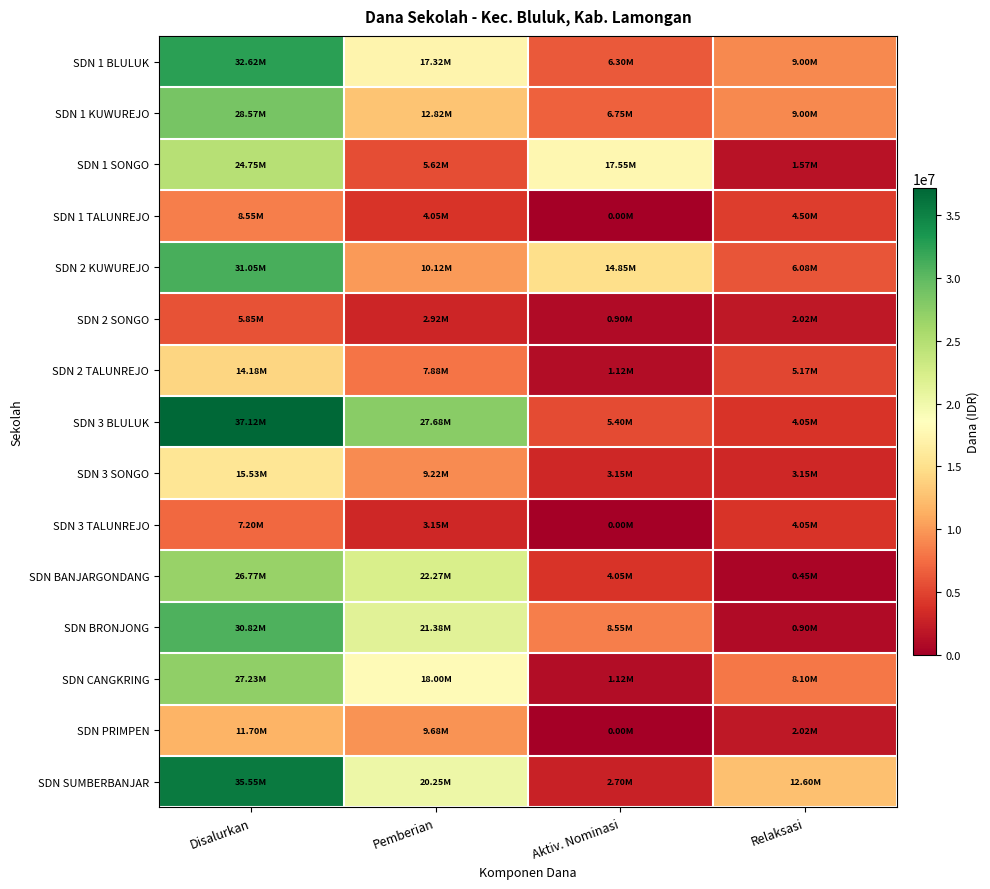

At how many categories does at least one series exceed 20191010?

2